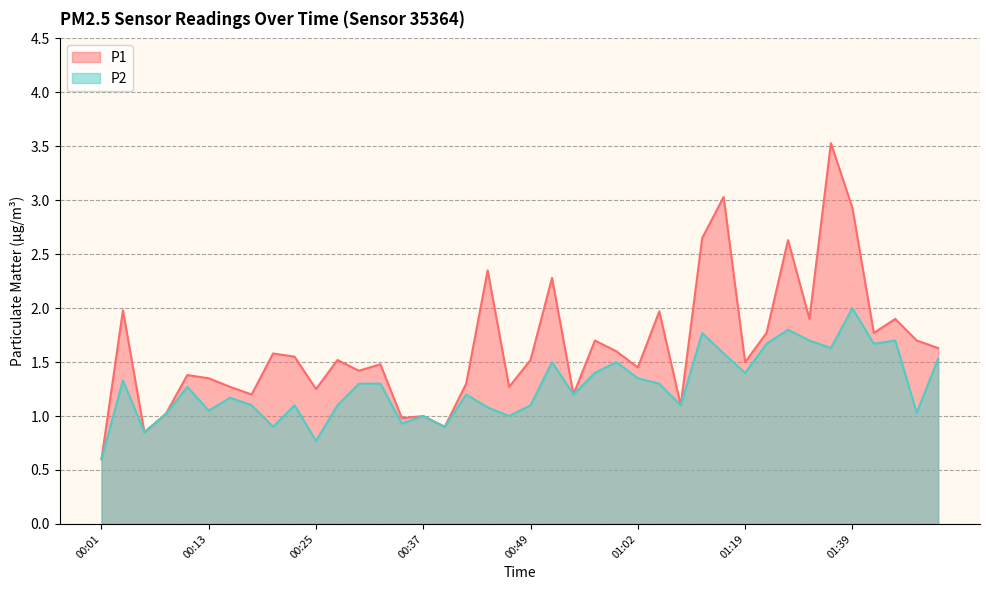

Does the chart display data point markers on the line(s)?

No